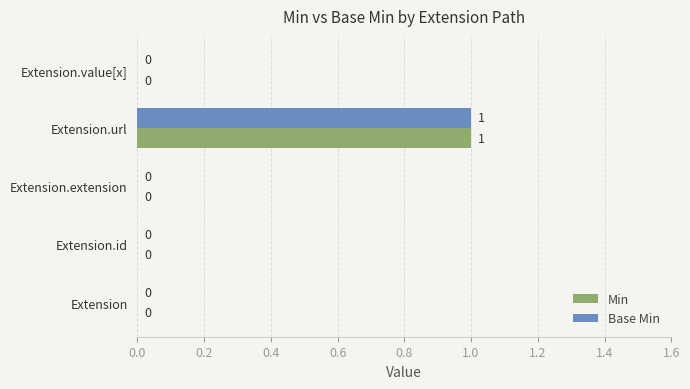

True or false: Base Min has a value of 2 at Extension.url.

False